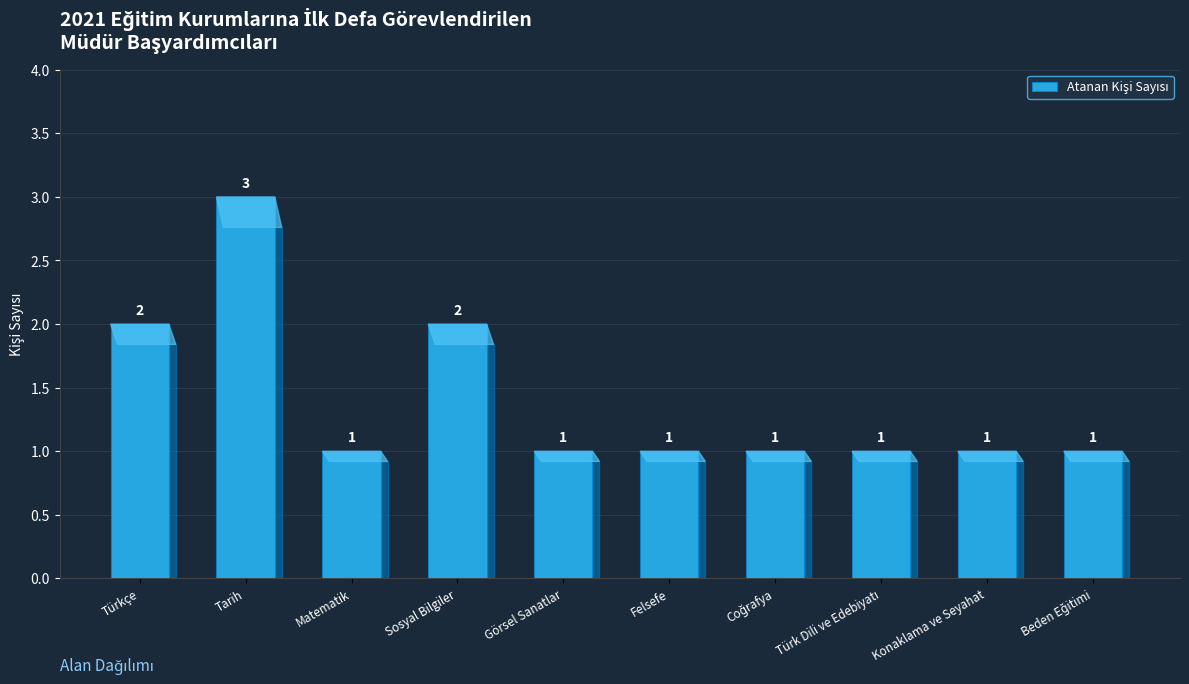

What is the minimum value shown in the chart?

1